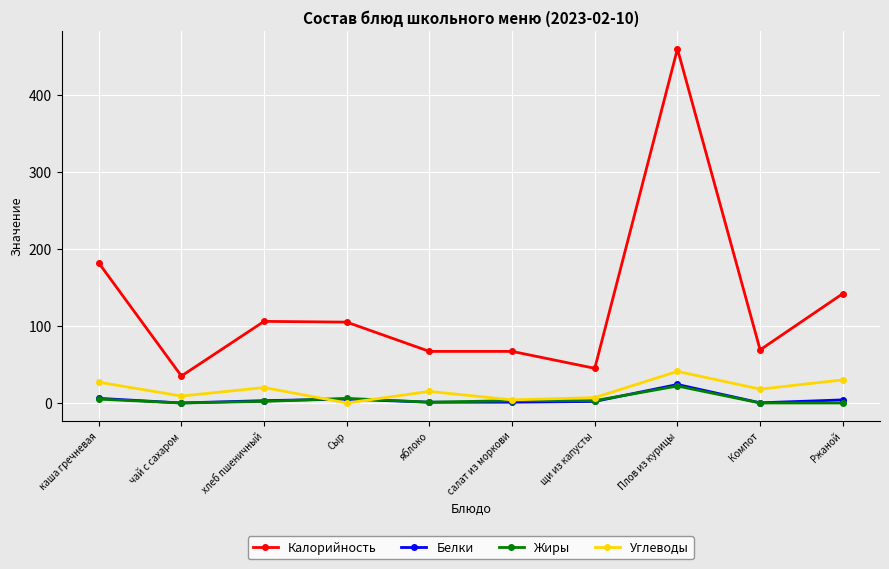

The Калорийность series shows 58.3 at чай с сахаром. True or false?

False